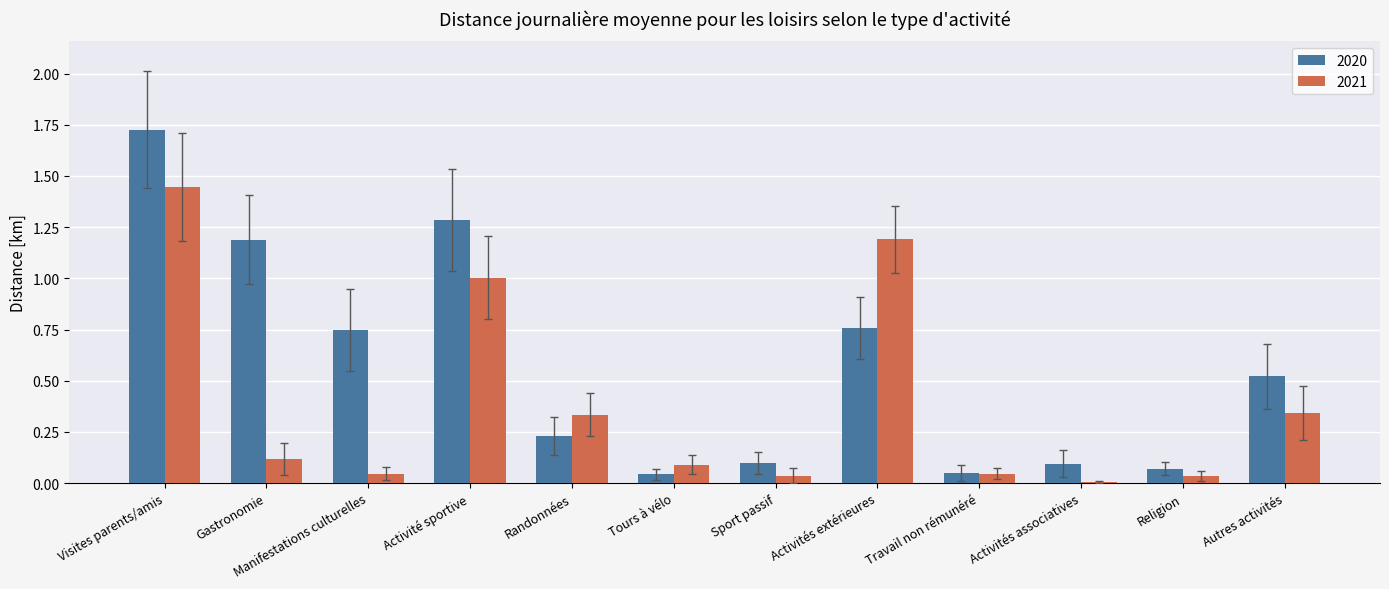

Is the value of 2021 at Gastronomie greater than the value of 2020 at Activités extérieures?

No